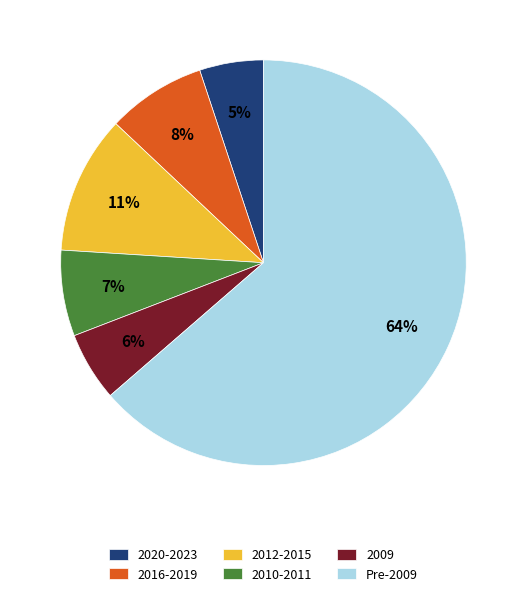

Is there a majority slice in this chart?

Yes